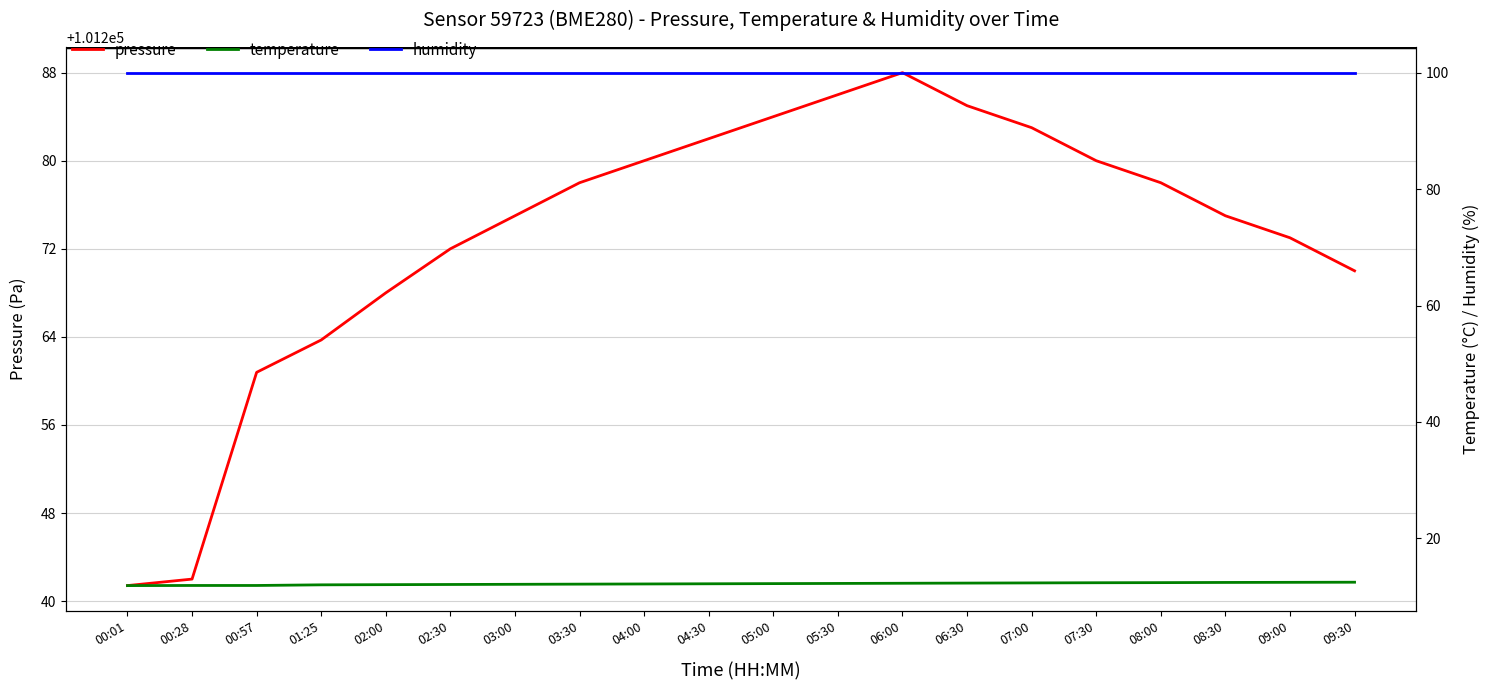

What is the total value across all series at 05:00?

101396.2